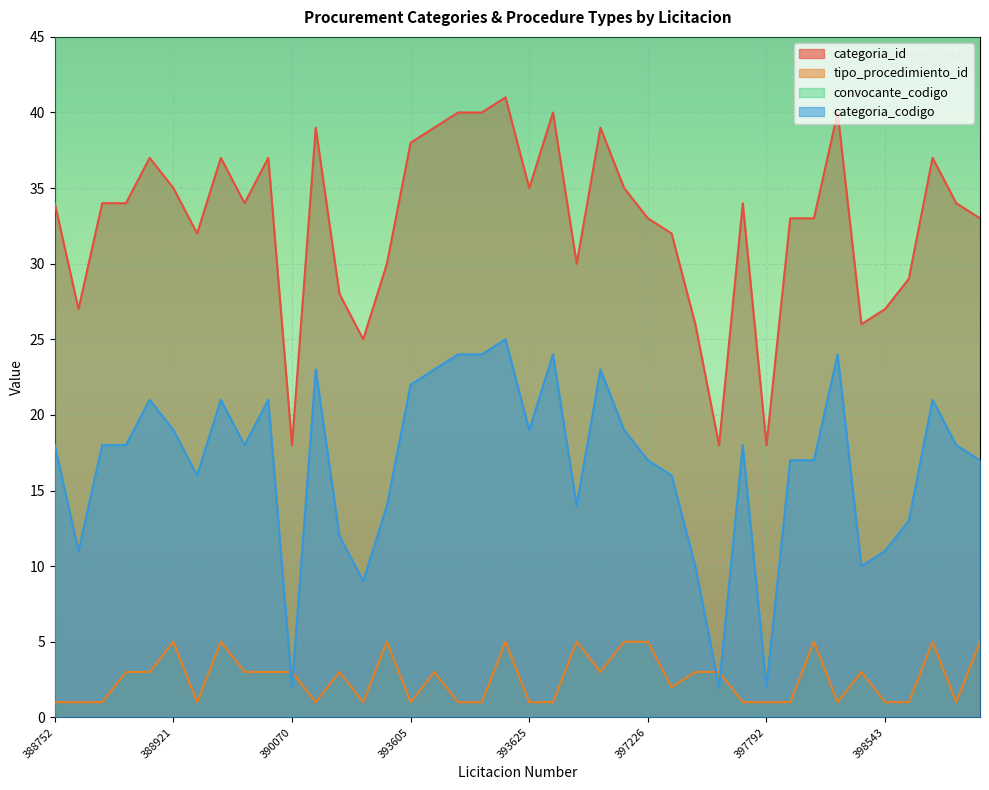

Which series has the largest range (max minus min)?

categoria_id